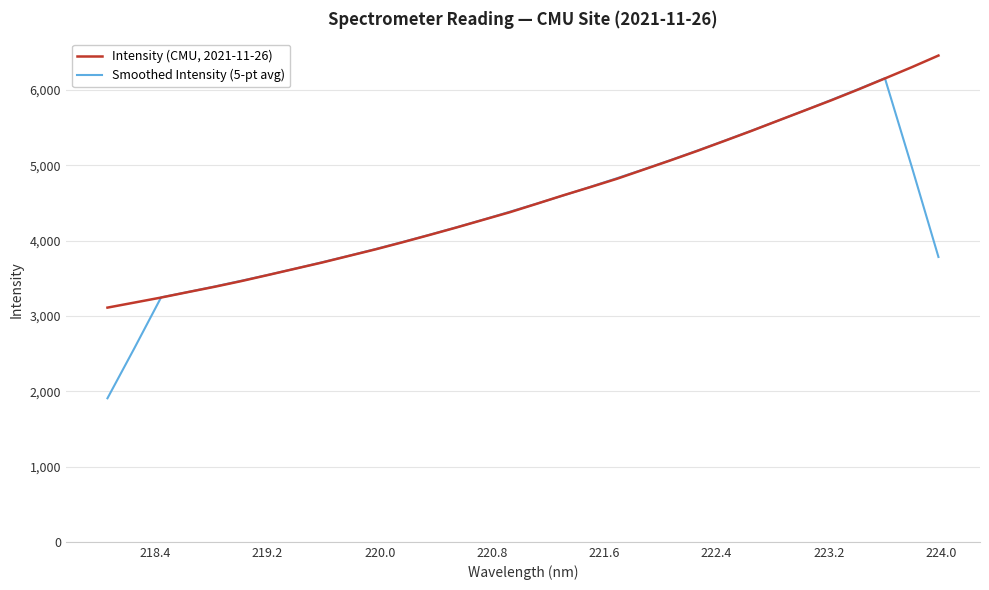

Rank the series by their maximum value, from lowest to highest.

Smoothed Intensity (5-pt avg), Intensity (CMU, 2021-11-26)